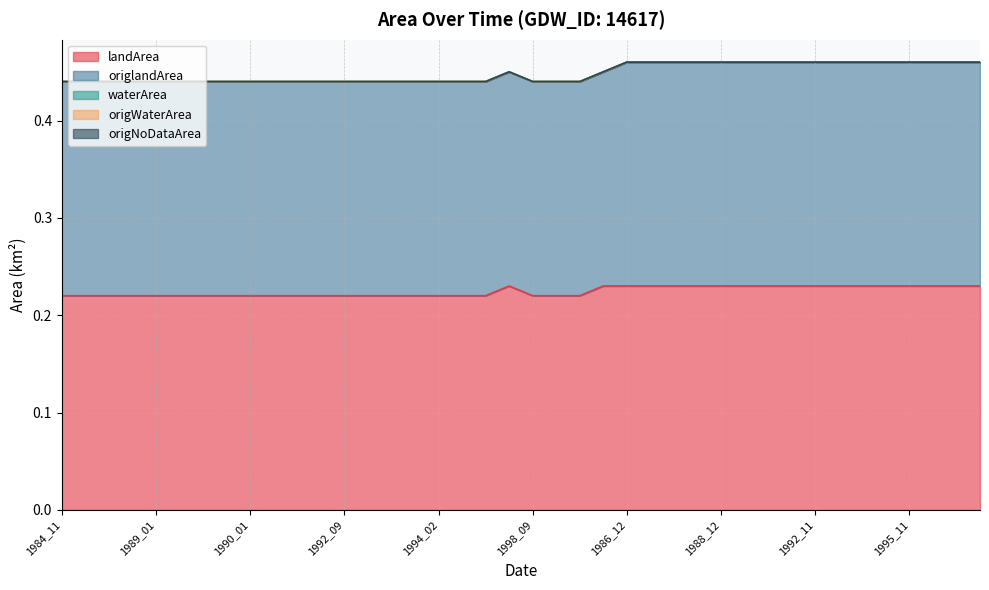

What is the label of the 25th point from the left?

1986_12